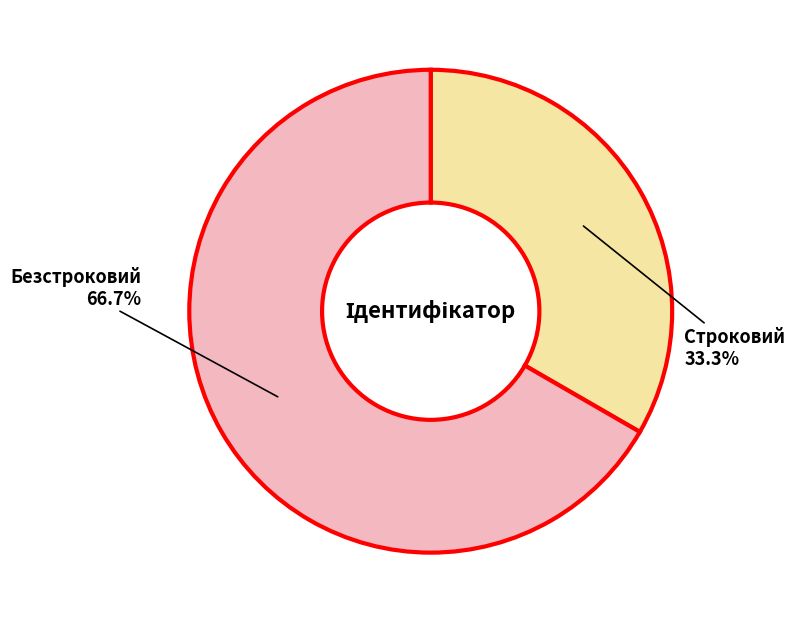

Is there any slice that represents more than half of the pie?

Yes